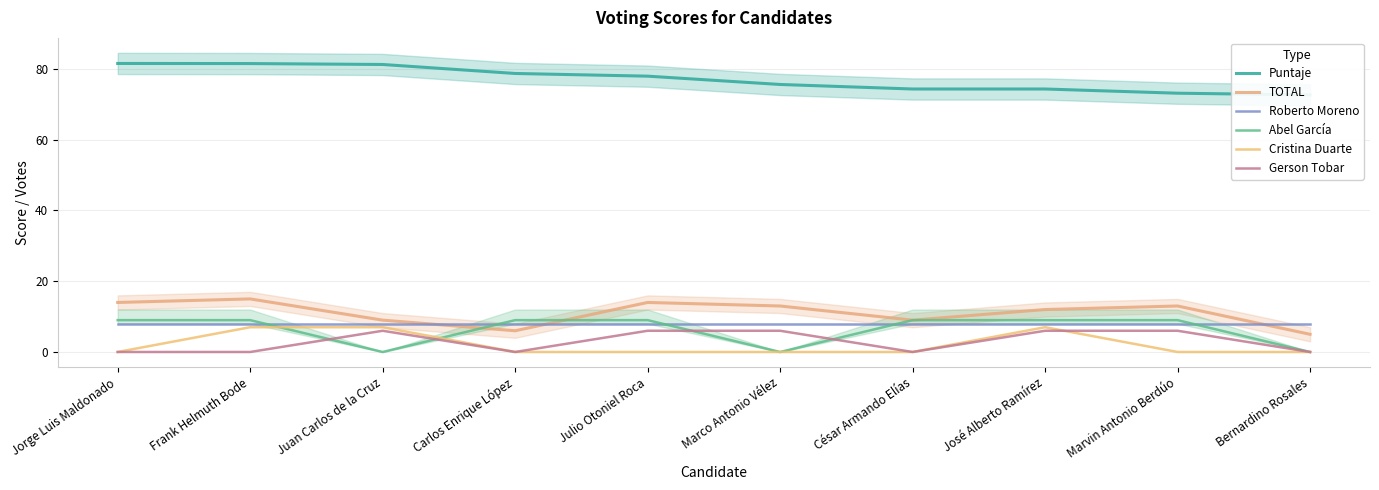

Rank the categories by Cristina Duarte value from highest to lowest.

Frank Helmuth Bode, Juan Carlos de la Cruz, José Alberto Ramírez, Jorge Luis Maldonado, Carlos Enrique López, Julio Otoniel Roca, Marco Antonio Vélez, César Armando Elías, Marvin Antonio Berdúo, Bernardino Rosales